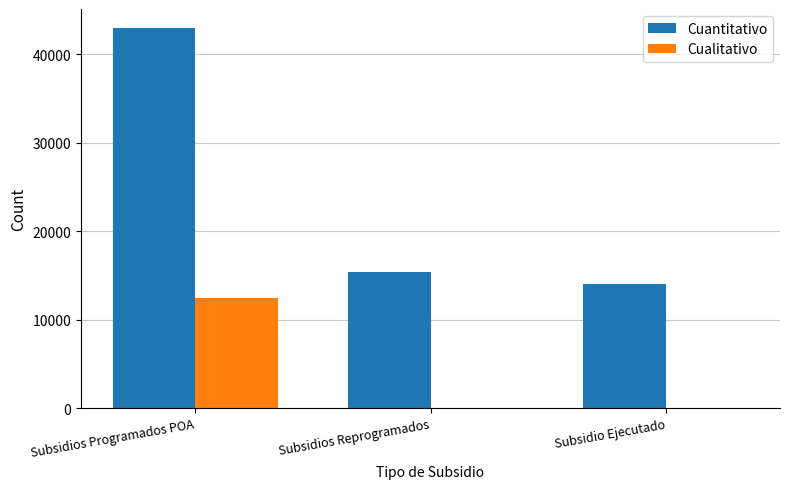

Where is Cualitativo nearest to the value 6268?

Subsidios Reprogramados